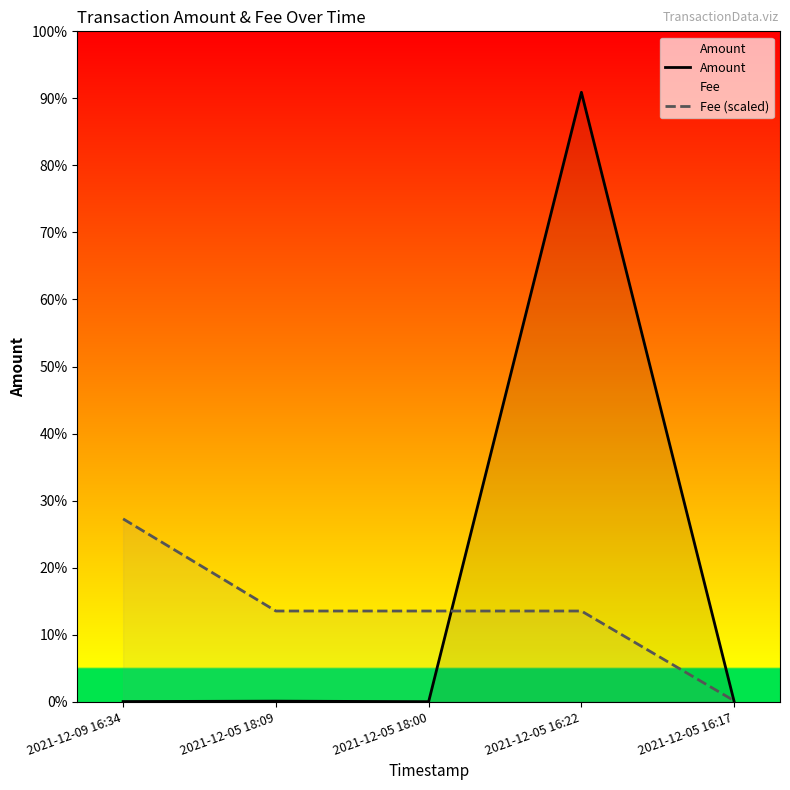

At how many categories does at least one series exceed 15189?

1